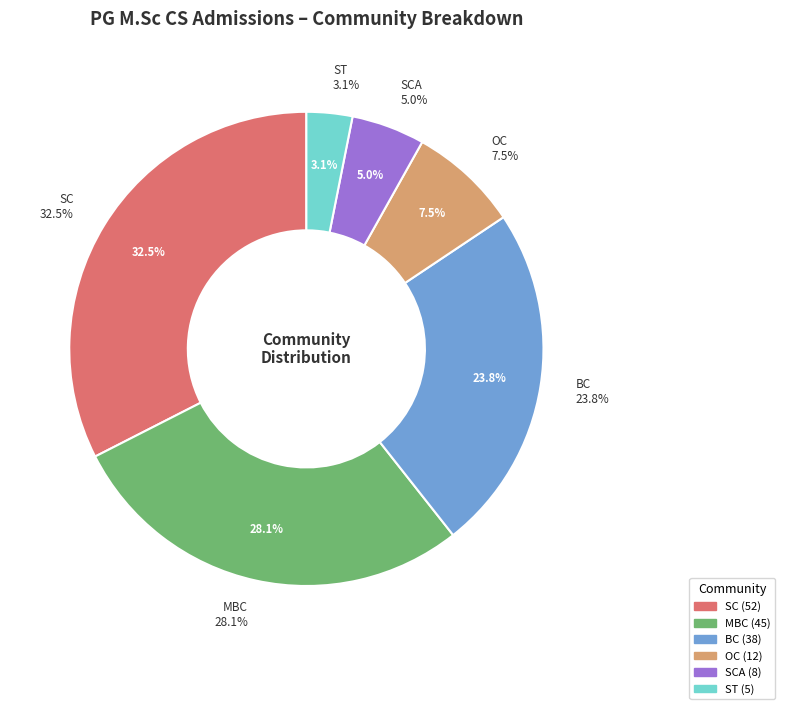

What is the change in value from SC to OC?

-40